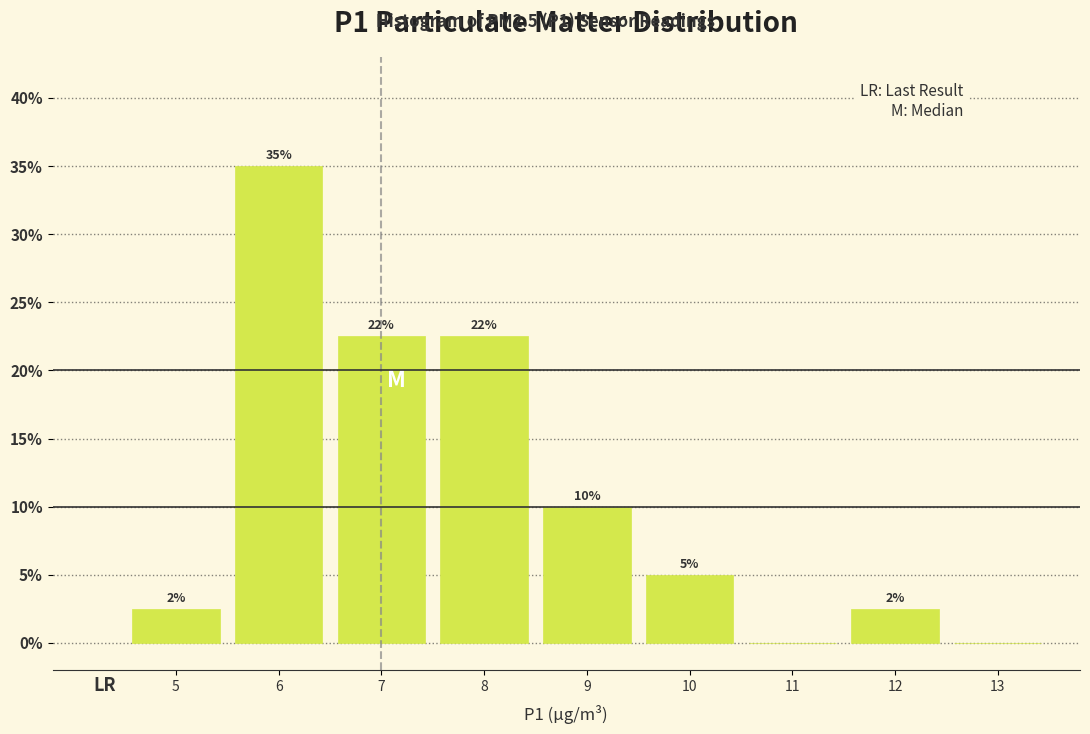

Are the bars horizontal?

No